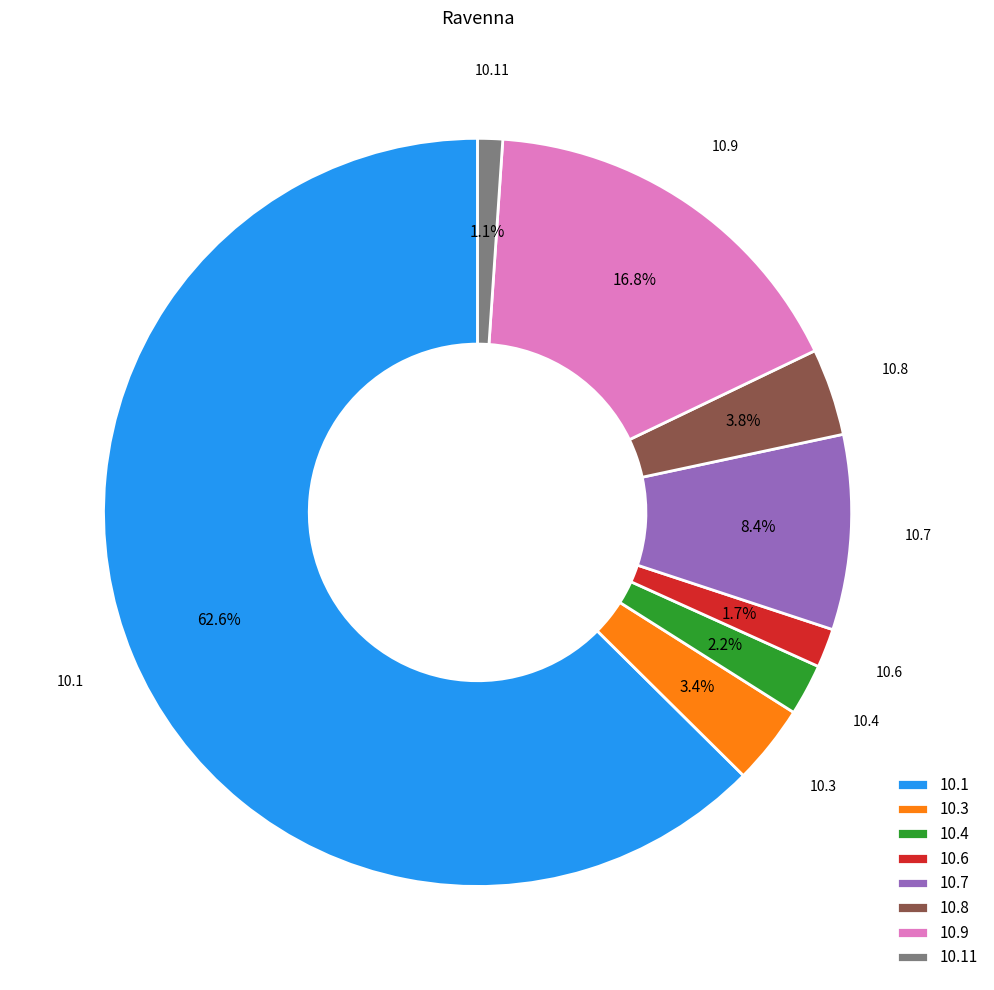

What percentage is NOT represented by 10.8?

96.2%